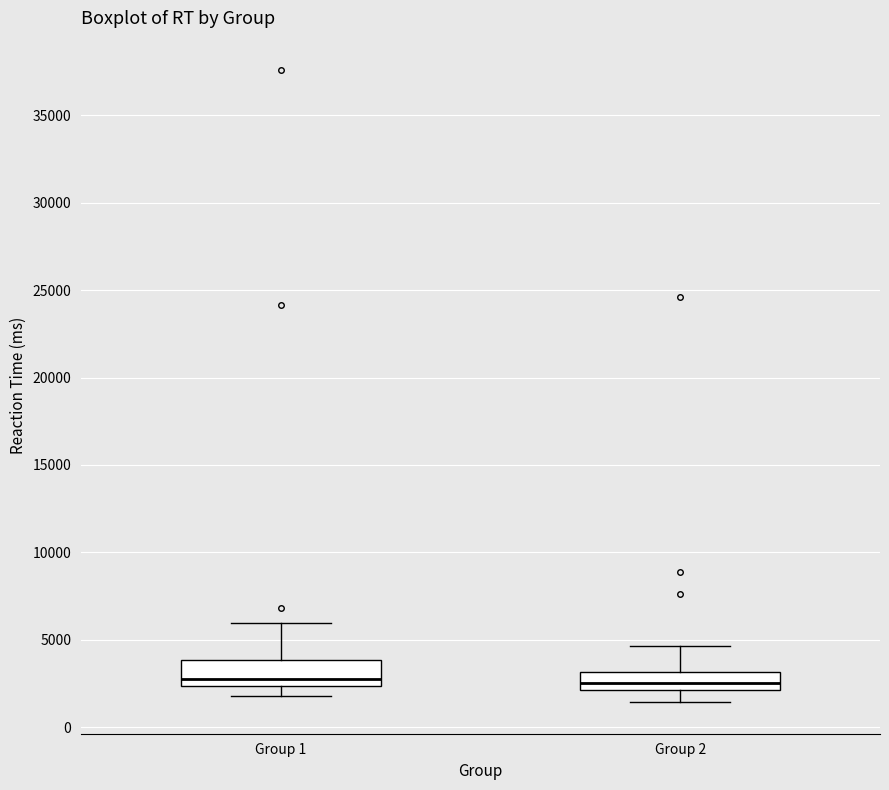

Reading left to right, transcribe this box plot: for each box, give where its median line is, the range the box spans, and where its two whiskers end, as read against the y-axis. The values are not printed on the chart, so give them approximately, as read against the axis.

Group 1: median 2500 (just above the box's lower edge), box 2500 to 4000, whiskers 2000 to 6000
Group 2: median 2500, box 2000 to 3000, whiskers 1500 to 4500